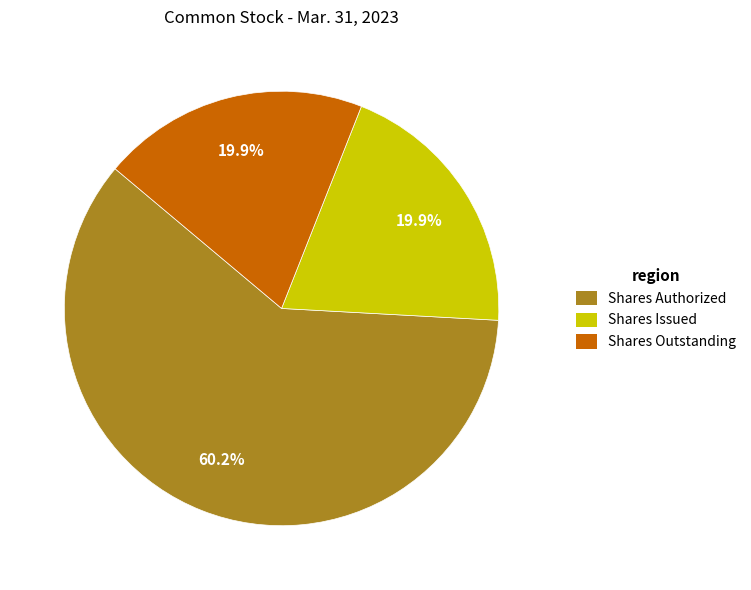

Do Shares Outstanding and Shares Authorized together represent more than half of the pie?

Yes